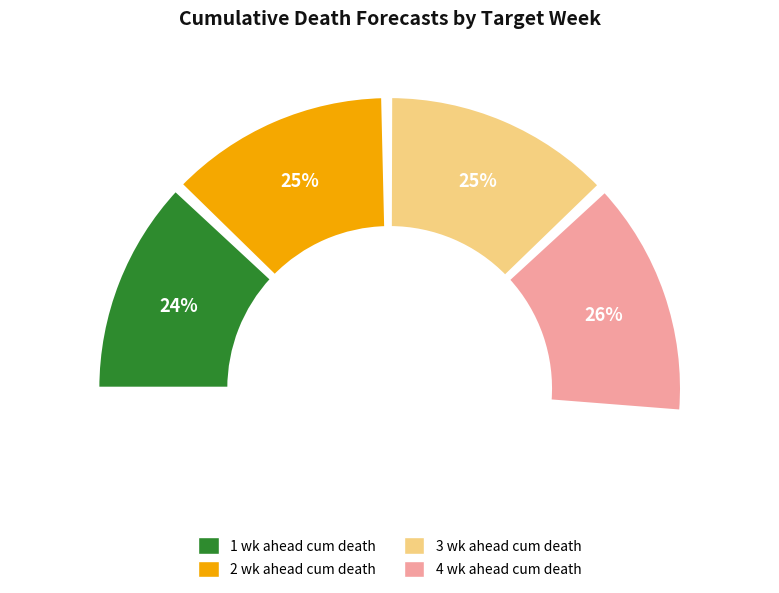

The 1 wk ahead cum death slice represents 30% of the pie. True or false?

False